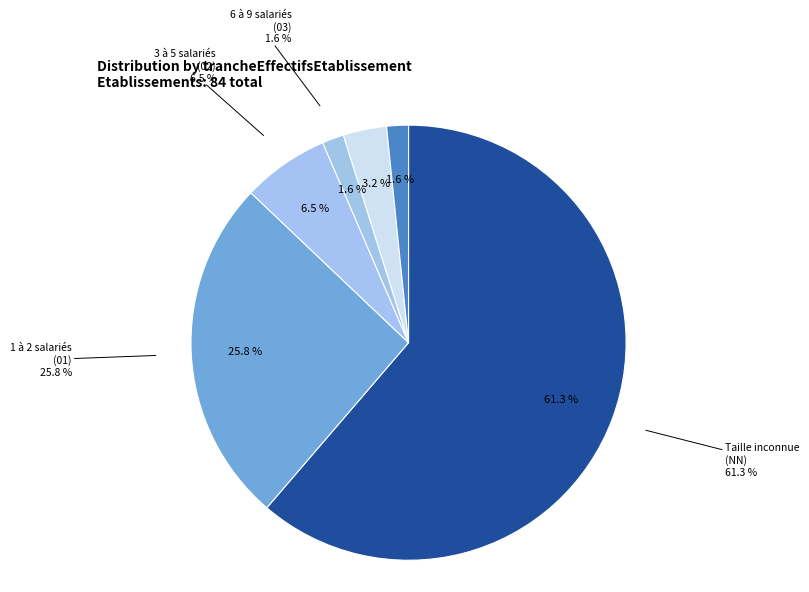

Does 02 represent more than half of the total?

No